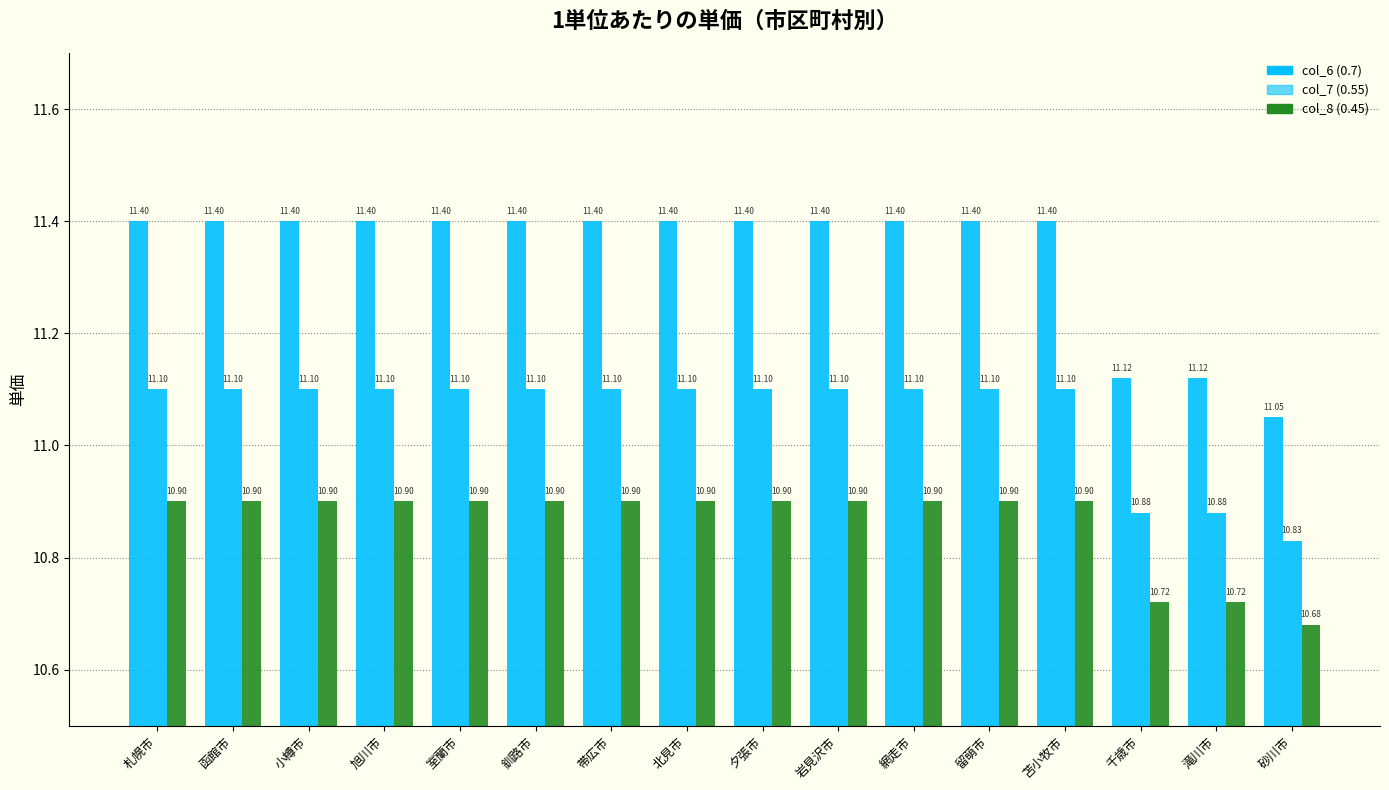

Is the value of col_7 (0.55) at 砂川市 greater than the value of col_8 (0.45) at 函館市?

No